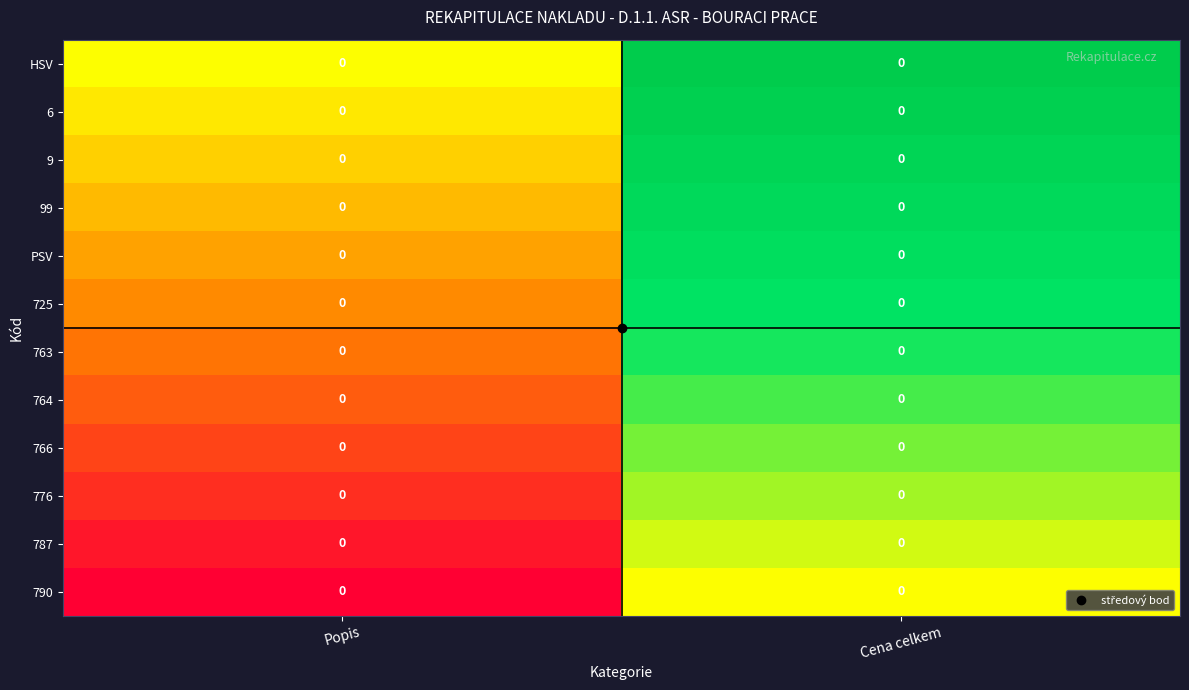

The value of 787 at Popis is -0.6. True or false?

False